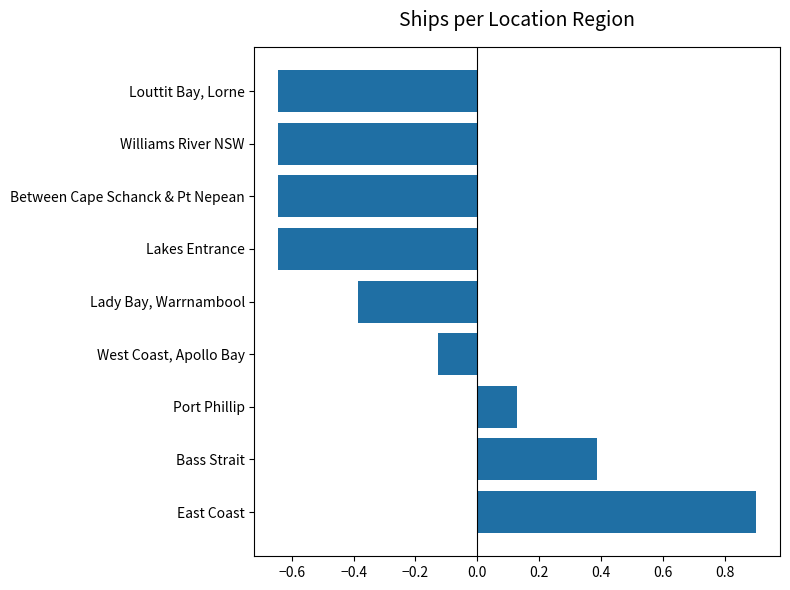

Is it true that the value at Between Cape Schanck & Pt Nepean is -1.1?

False